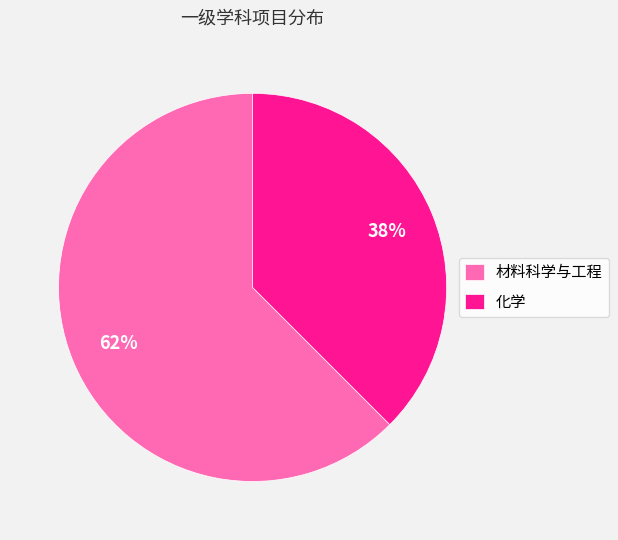

Is it true that 化学 is 50% of the pie?

False